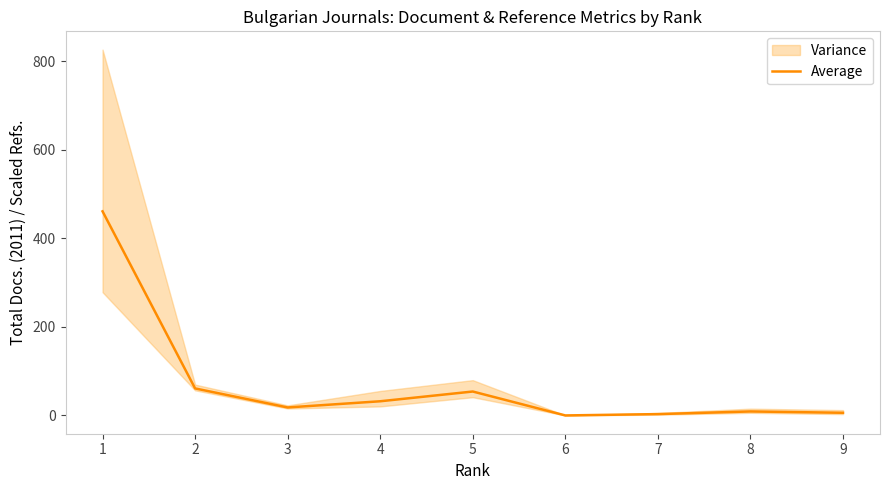

How many distinct data groups are displayed?

1